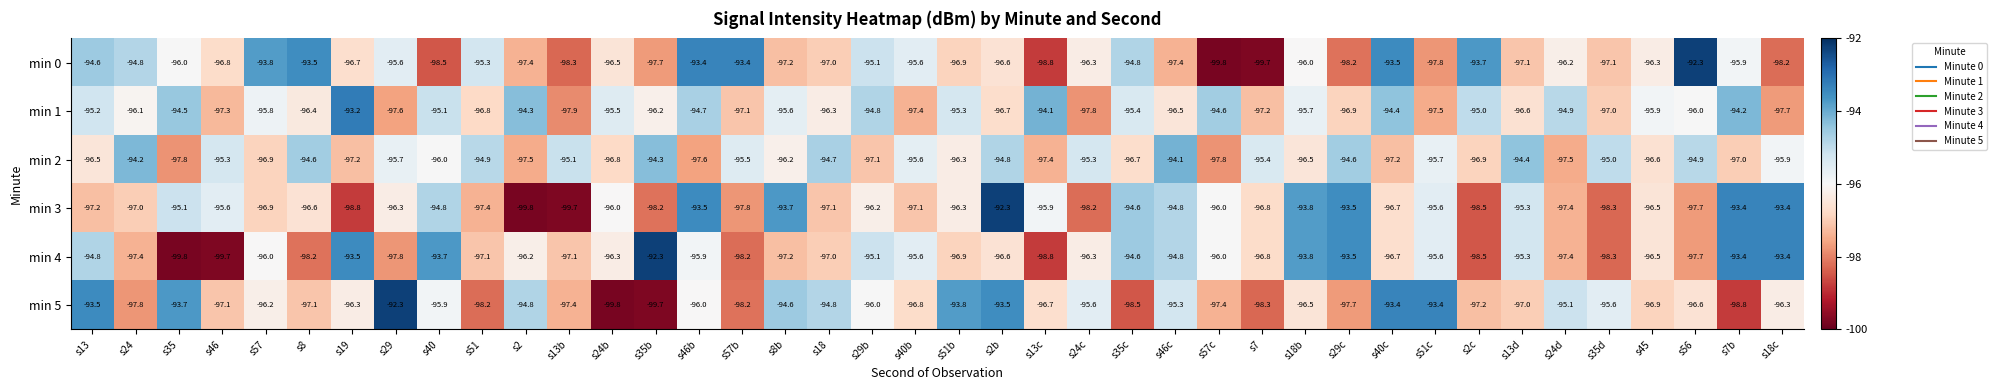

How many series are shown in this chart?

6